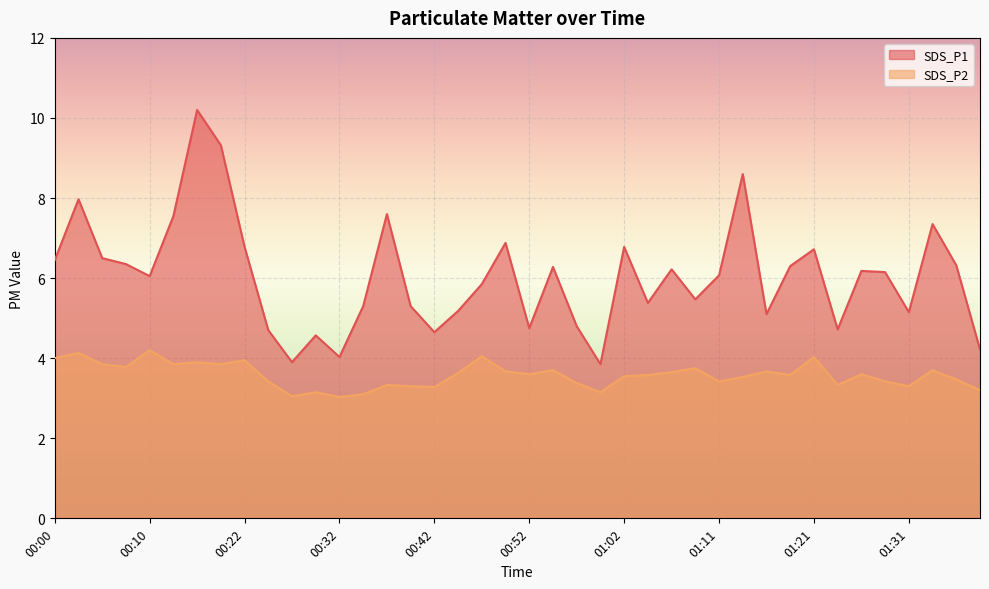

True or false: SDS_P2 and SDS_P1 intersect in this chart.

False